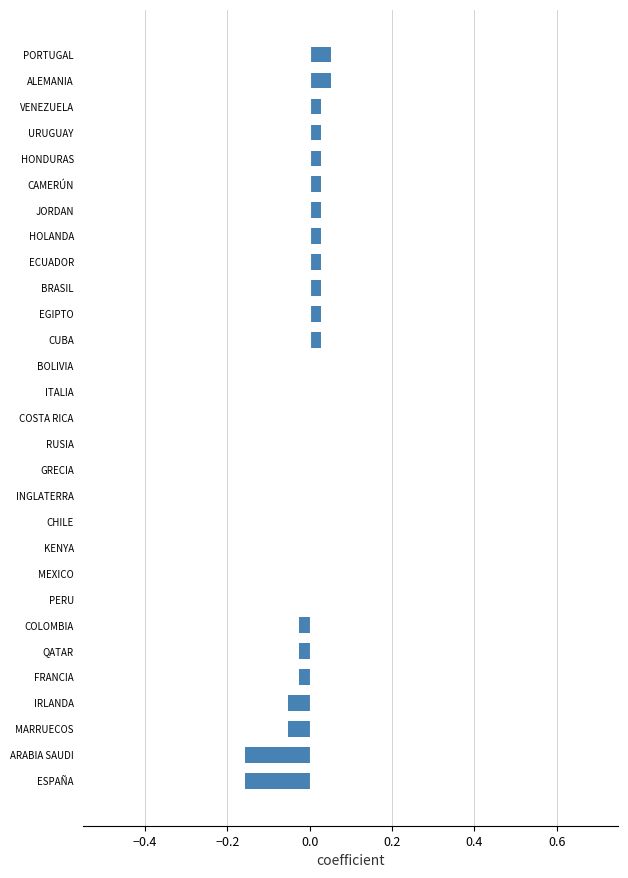

What is the change in value from BOLIVIA to ALEMANIA?

+0.1